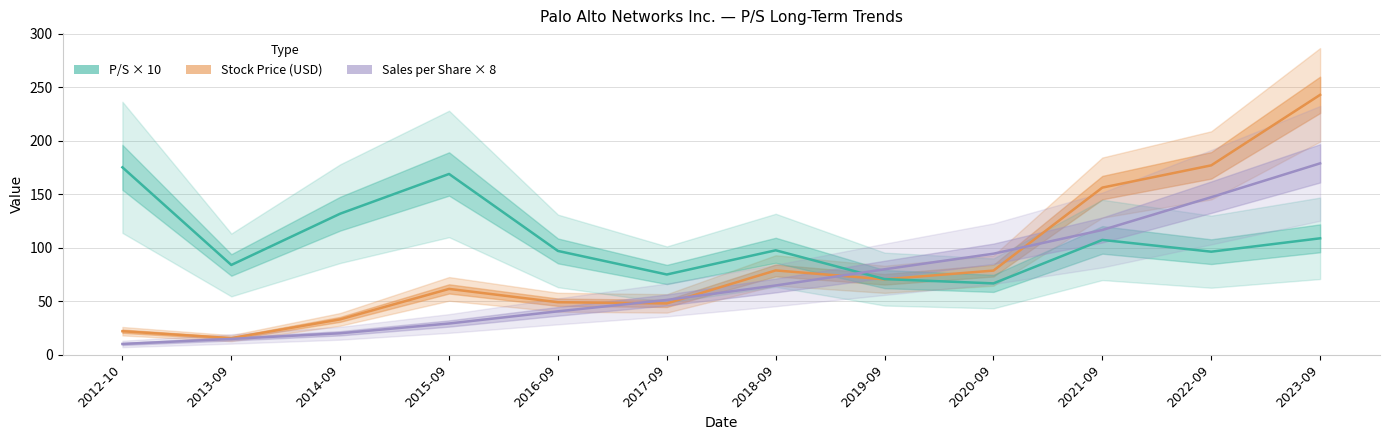

The Stock Price (USD) series shows 33.0 at 2014-09. True or false?

True